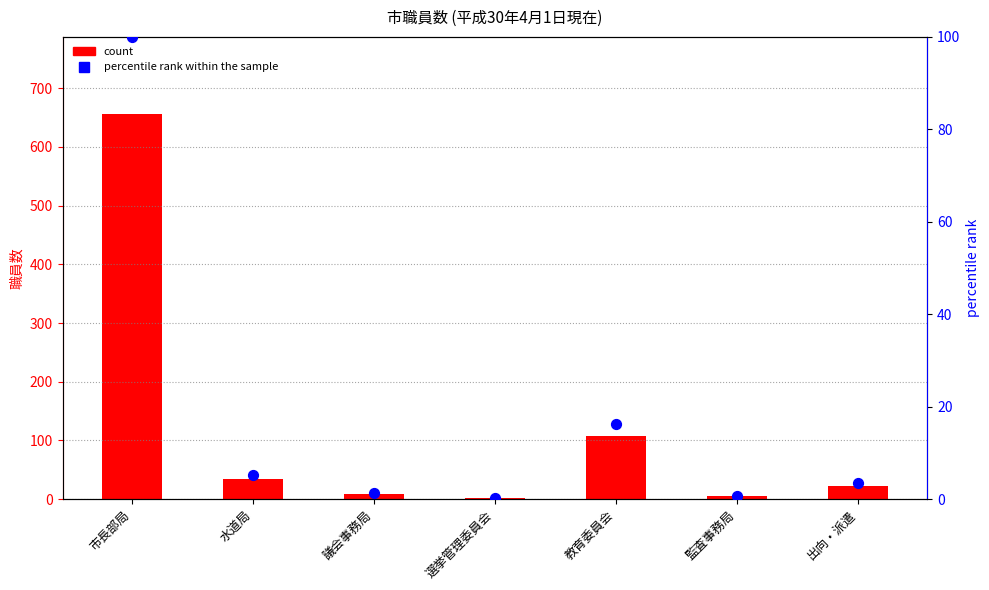

Which series reaches the minimum Y coordinate?

percentile rank within the sample